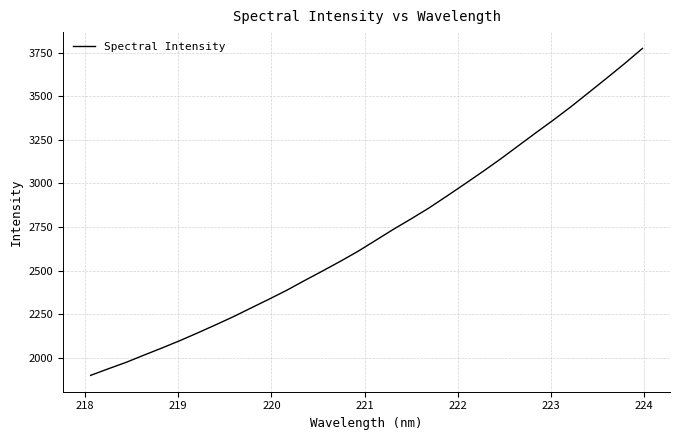

What is the minimum value shown in the chart?

1899.1